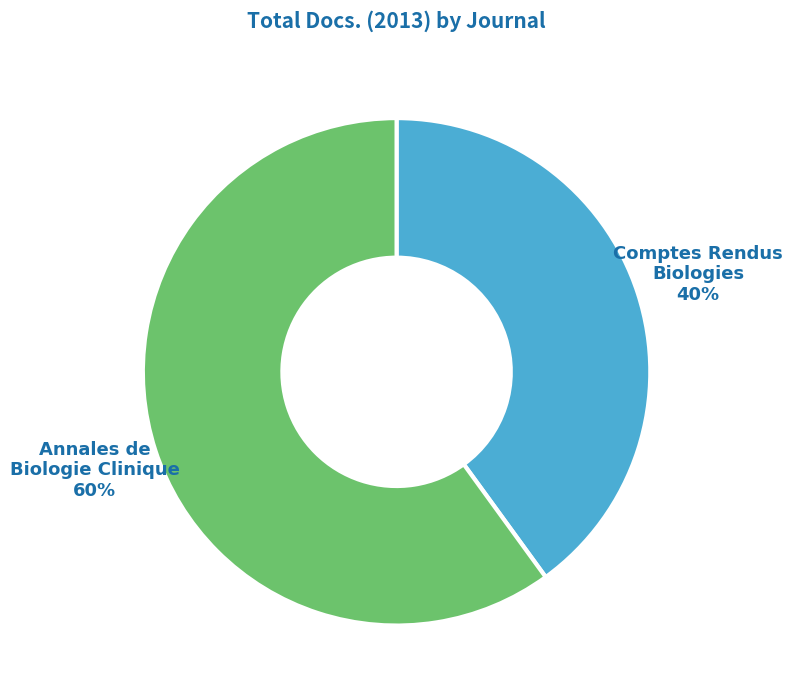

Is there a majority slice in this chart?

Yes